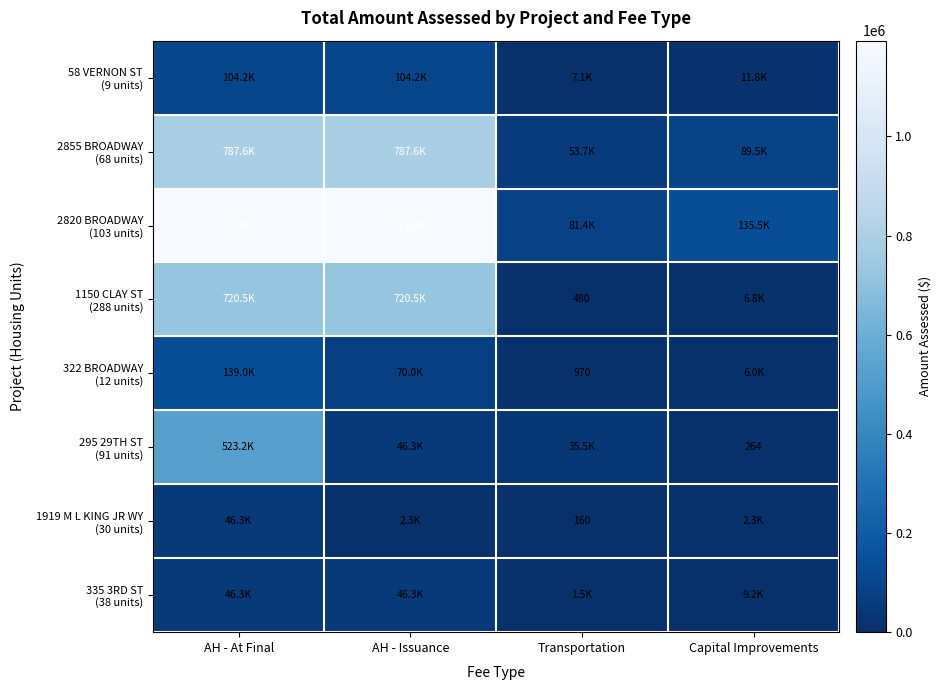

What value does the 335 3RD ST (38 units) series have at Capital Improvements?

9212.0